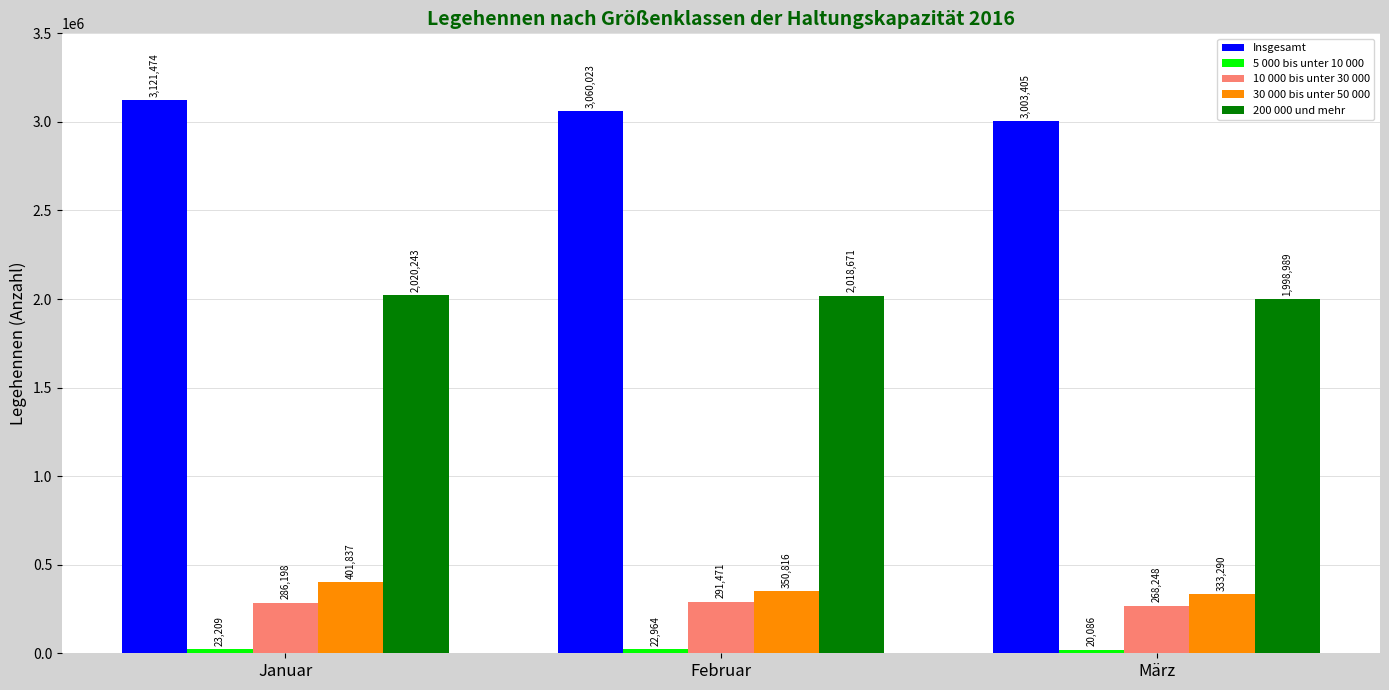

Is it true that 200 000 und mehr equals 2881727 at Januar?

False